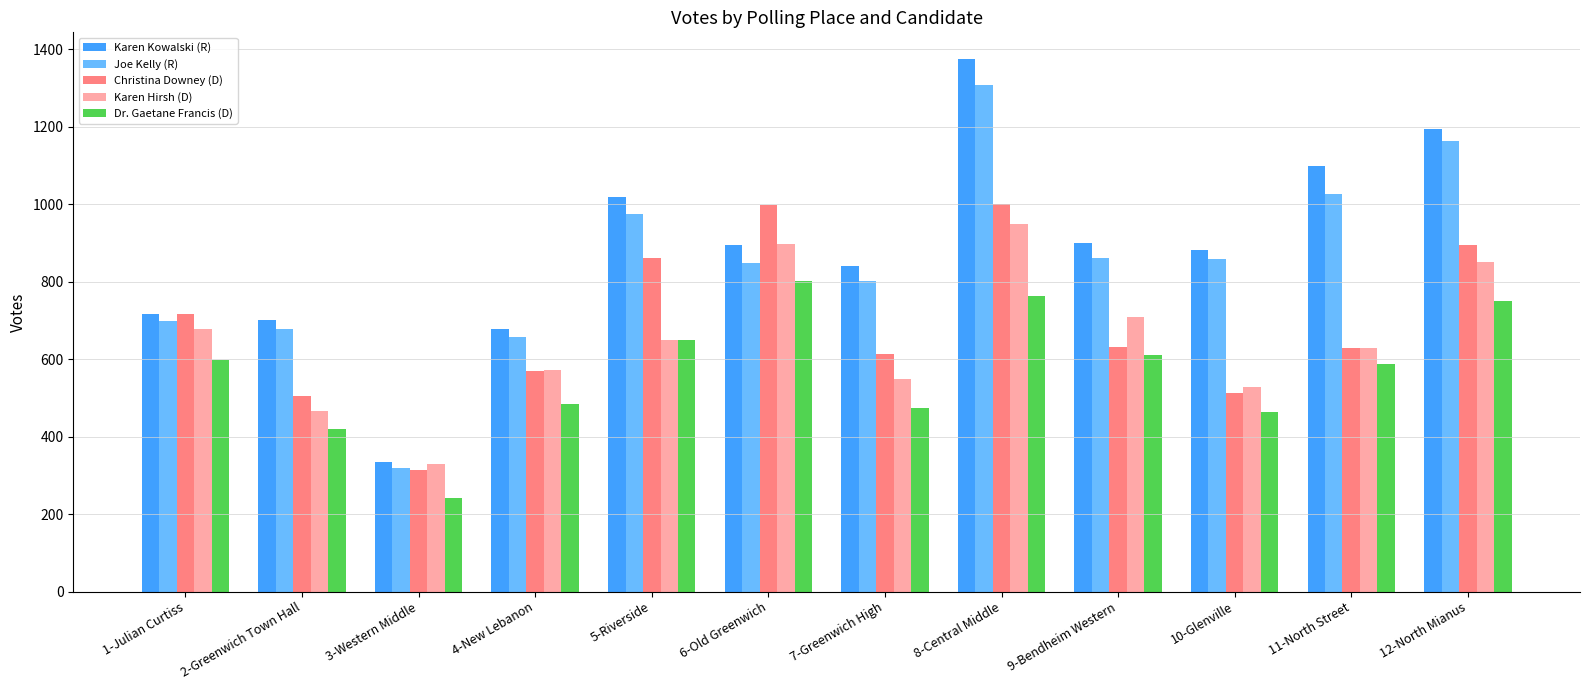

How many series are shown in this chart?

5